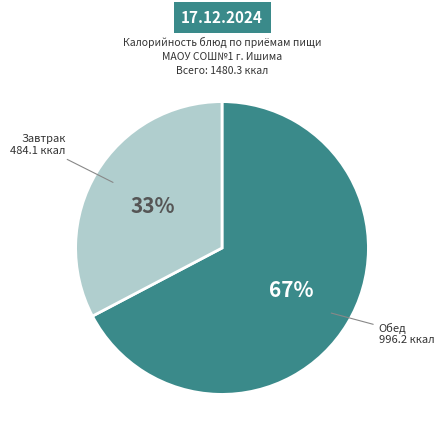

To the nearest percent, what is the average slice percentage?

50%